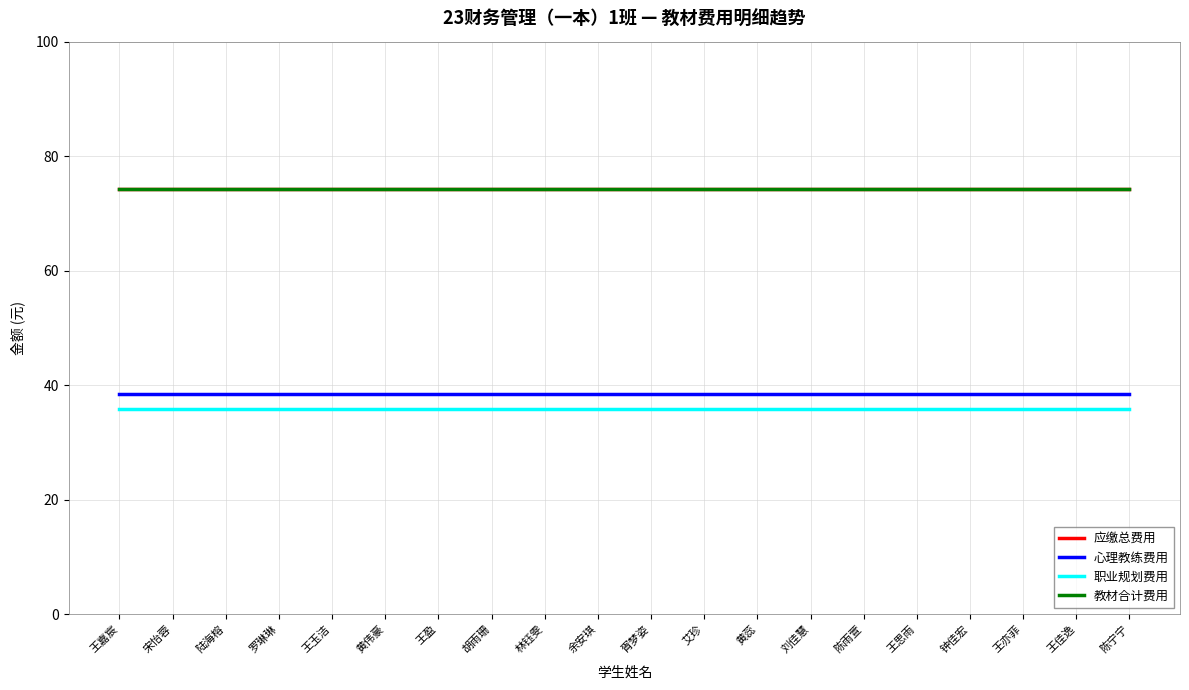

Does the chart display data point markers on the line(s)?

No